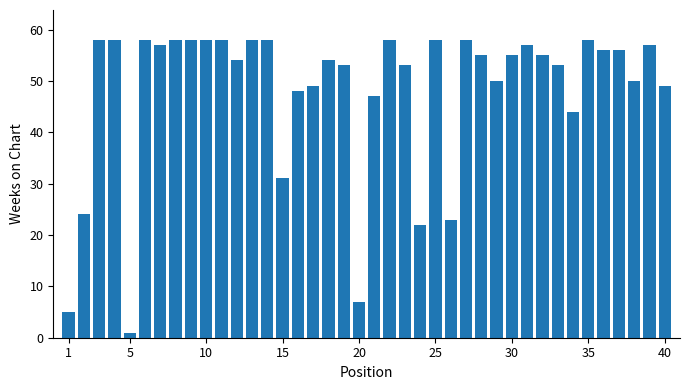

Are the bars horizontal?

No